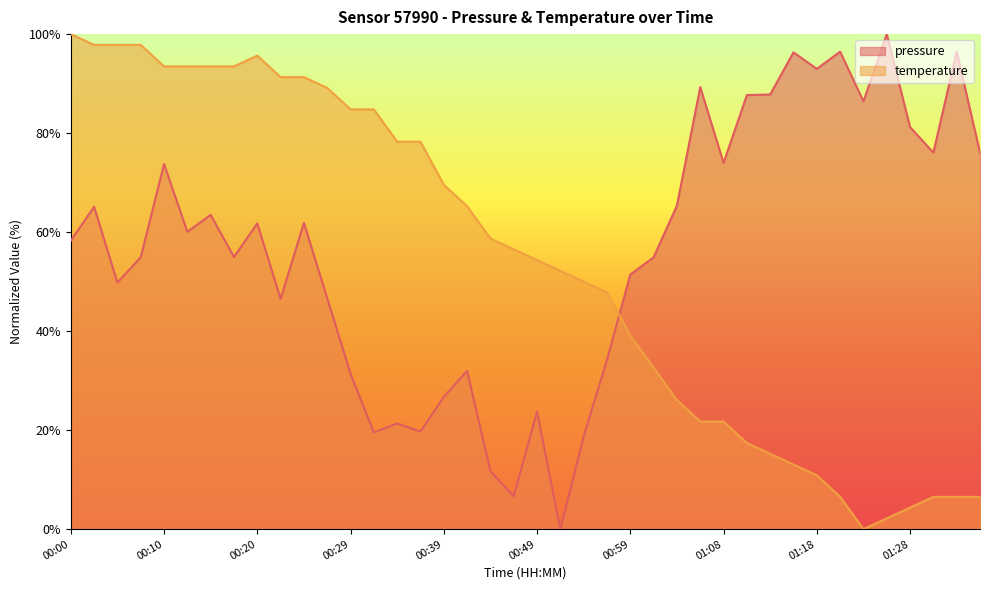

What is the sum of the temperature values at 01:16 and 01:23?

13.0